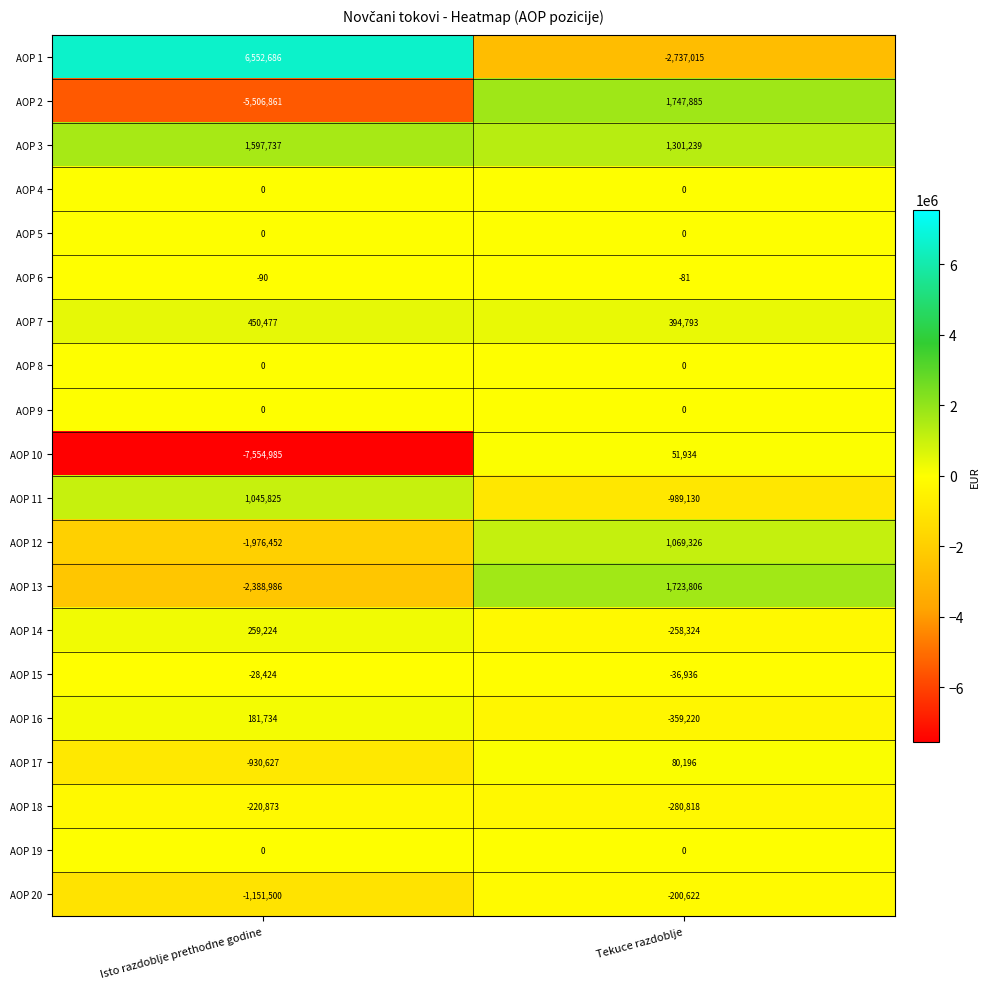

List the labels in order of AOP 2 value, smallest first.

Isto razdoblje prethodne godine, Tekuce razdoblje